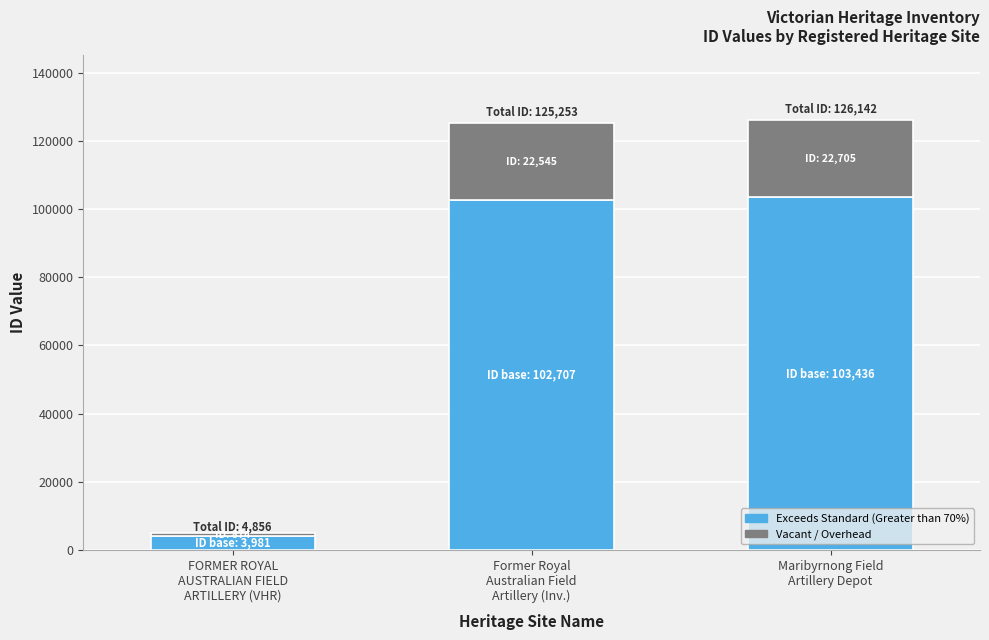

How many series are shown in this chart?

2